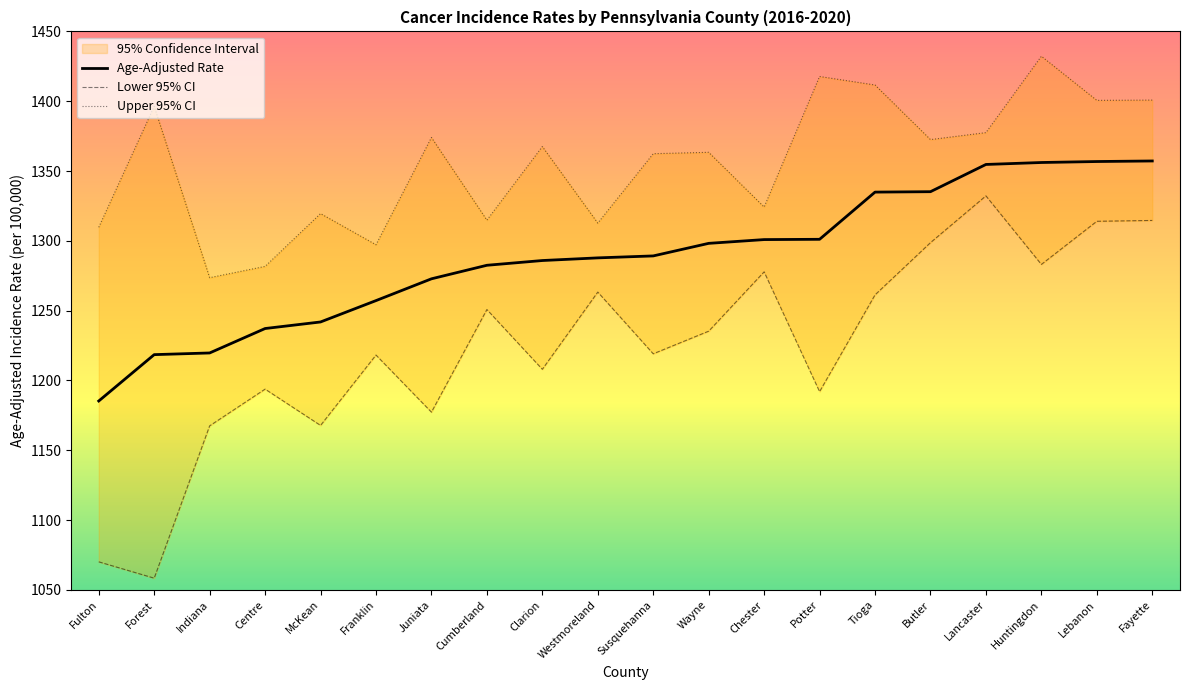

How many data points in Lower 95% CI are less than 1235?

10